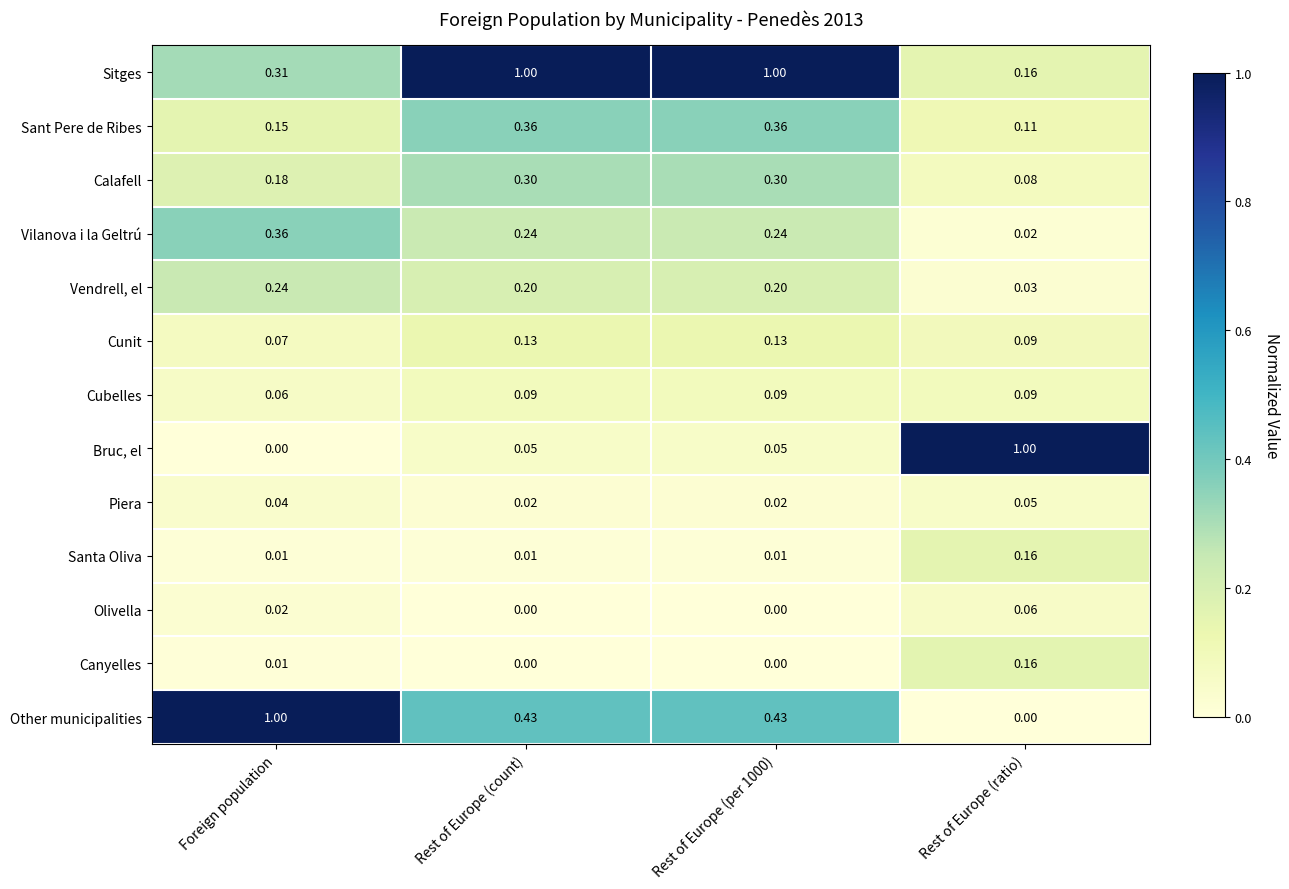

Is the value of Cunit at Rest of Europe (per 1000) greater than the value of Vendrell, el at Rest of Europe (count)?

No